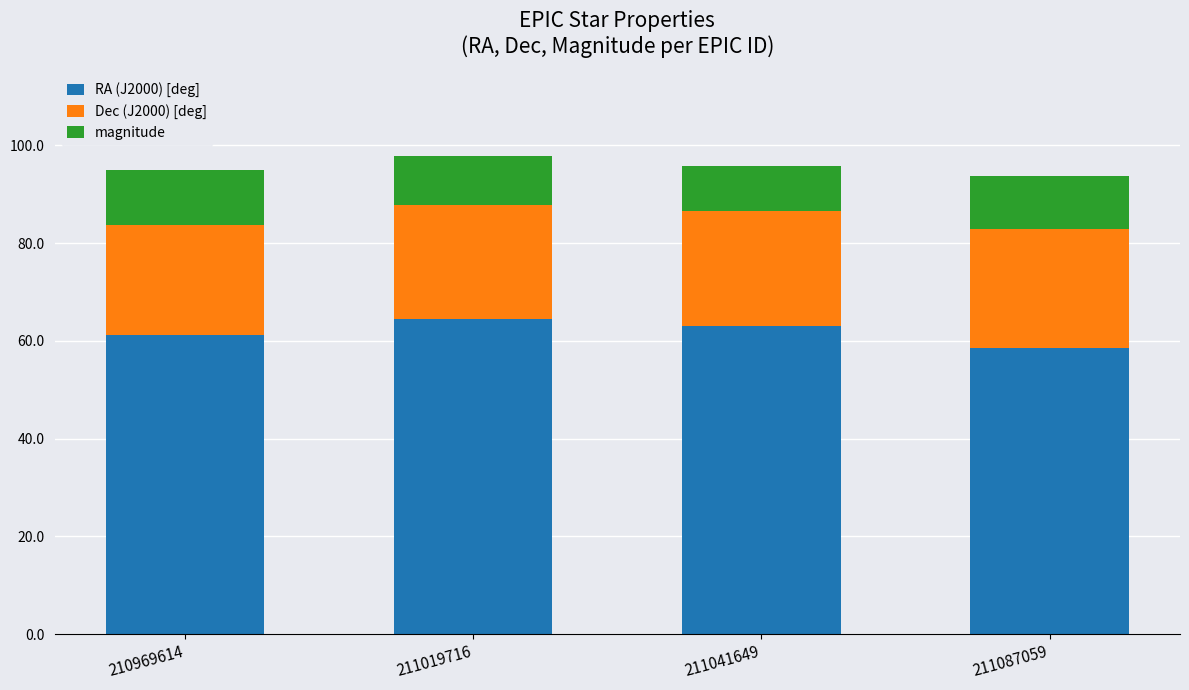

What is the average value of the RA (J2000) [deg] series?

61.9